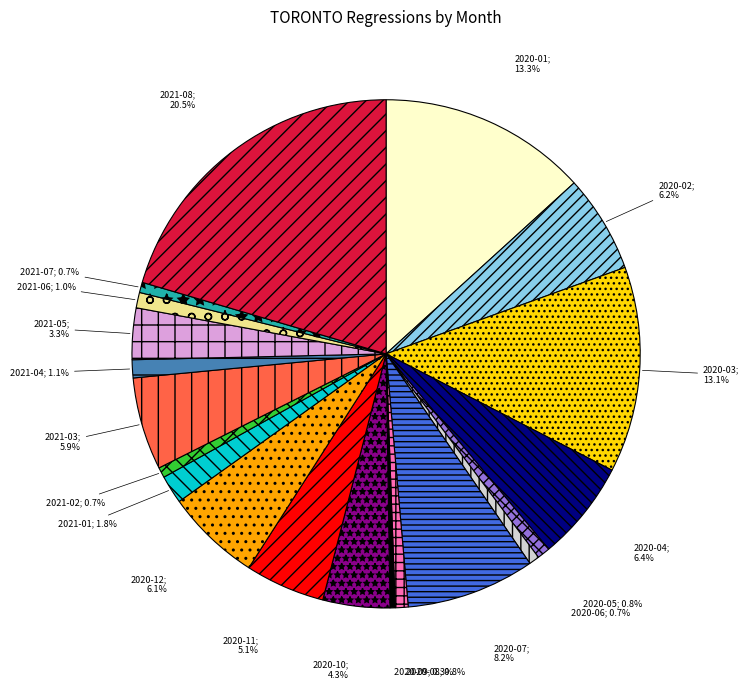

Is there any slice that represents more than half of the pie?

No